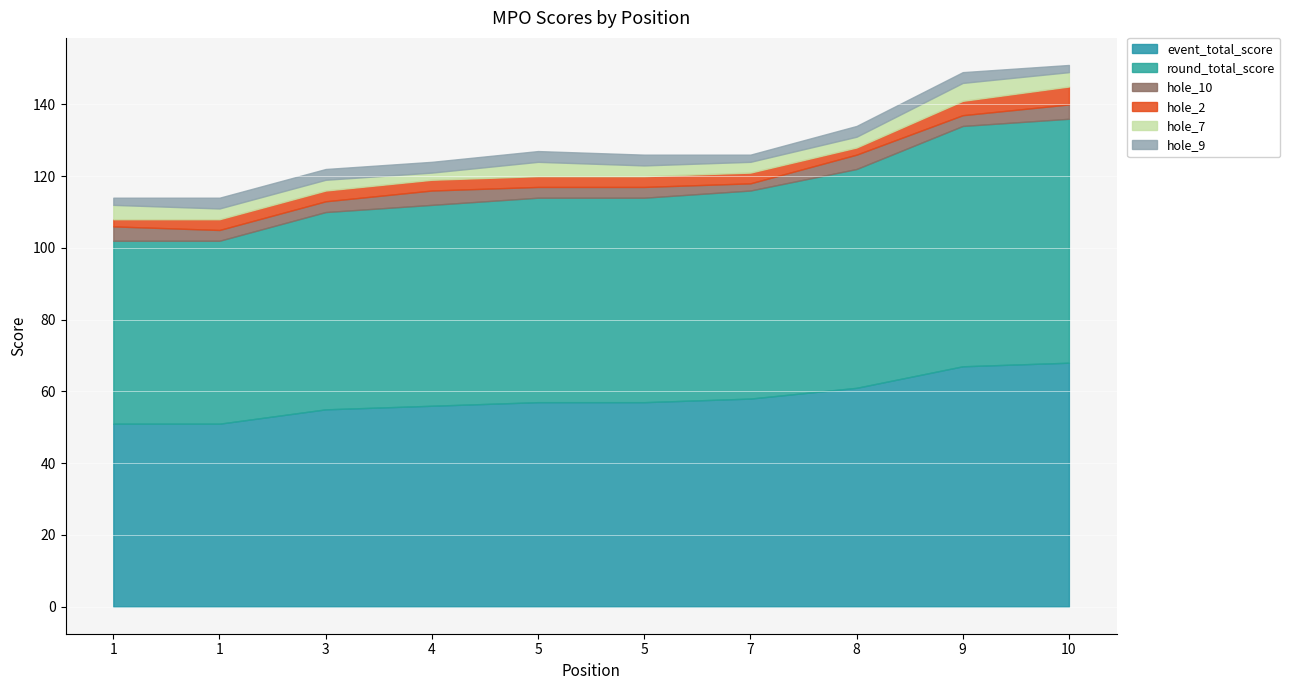

Rank the categories by hole_9 value from highest to lowest.

1, 3, 4, 5, 5, 8, 9, 1, 7, 10